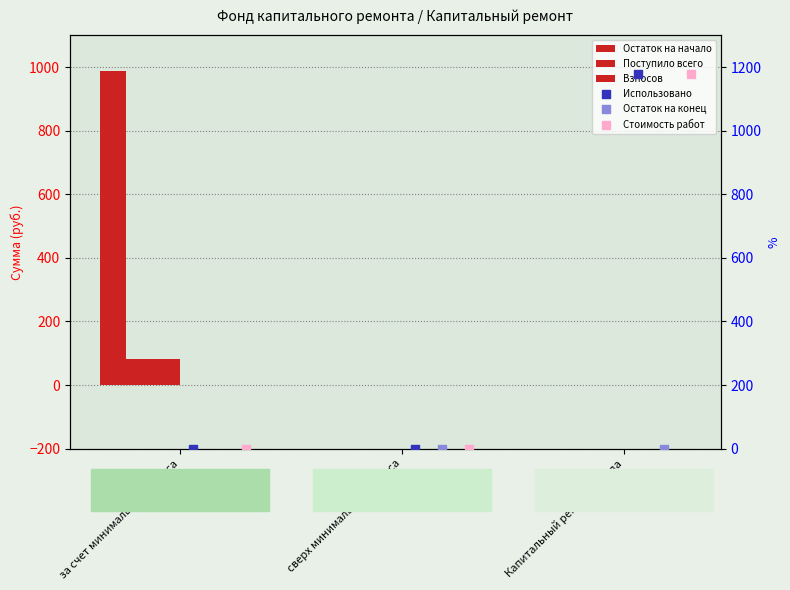

What is the total value across all series at за счет минимального взноса?

1044.9